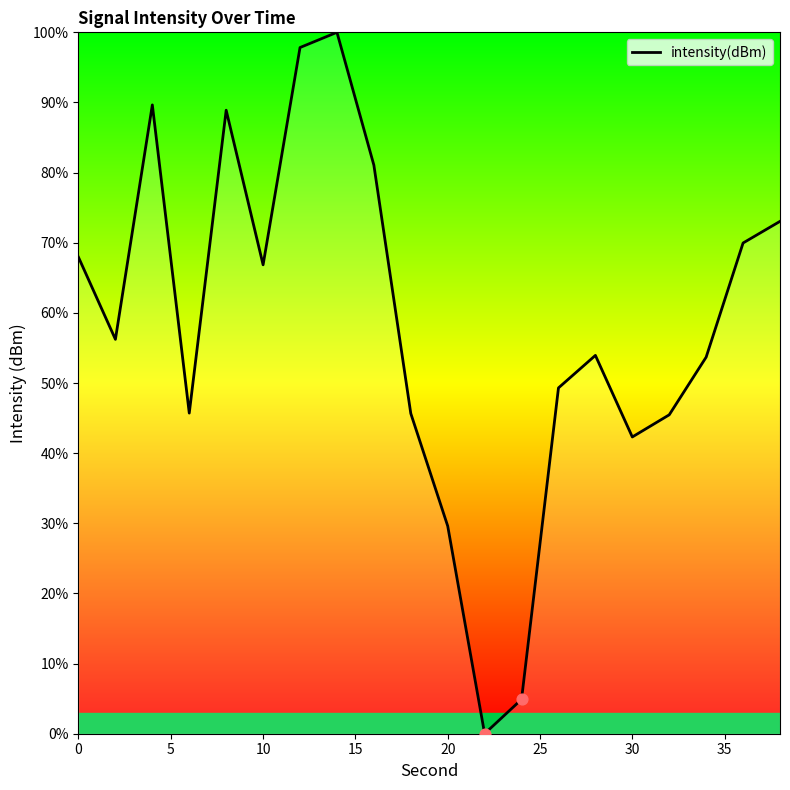

What is the greatest value displayed?

100.0